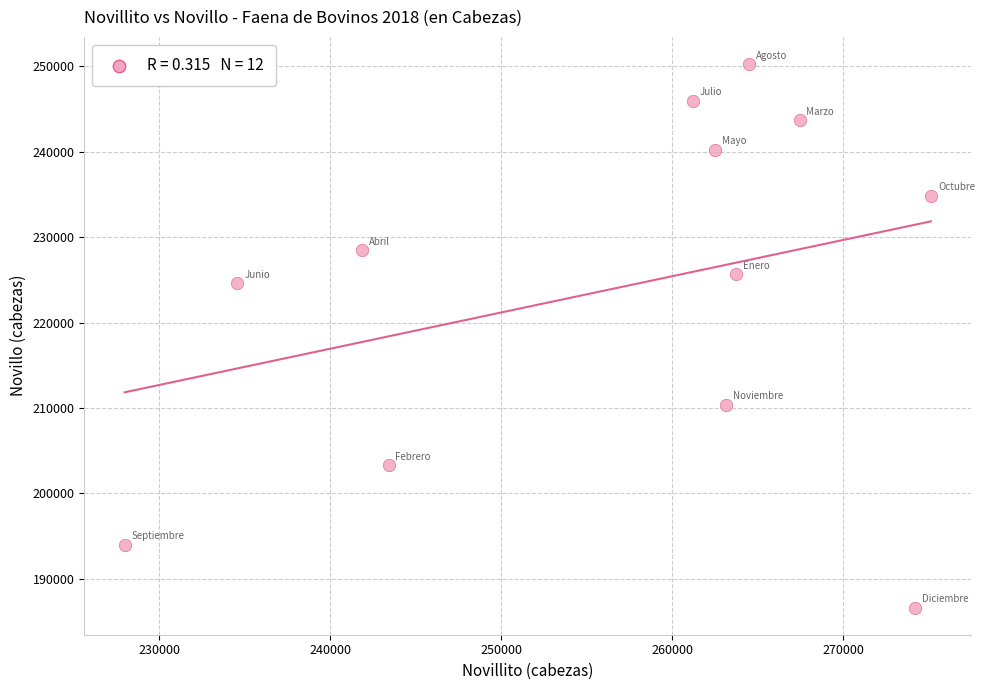

What Y value in the scatter plot is closest to 218445?

224576.0